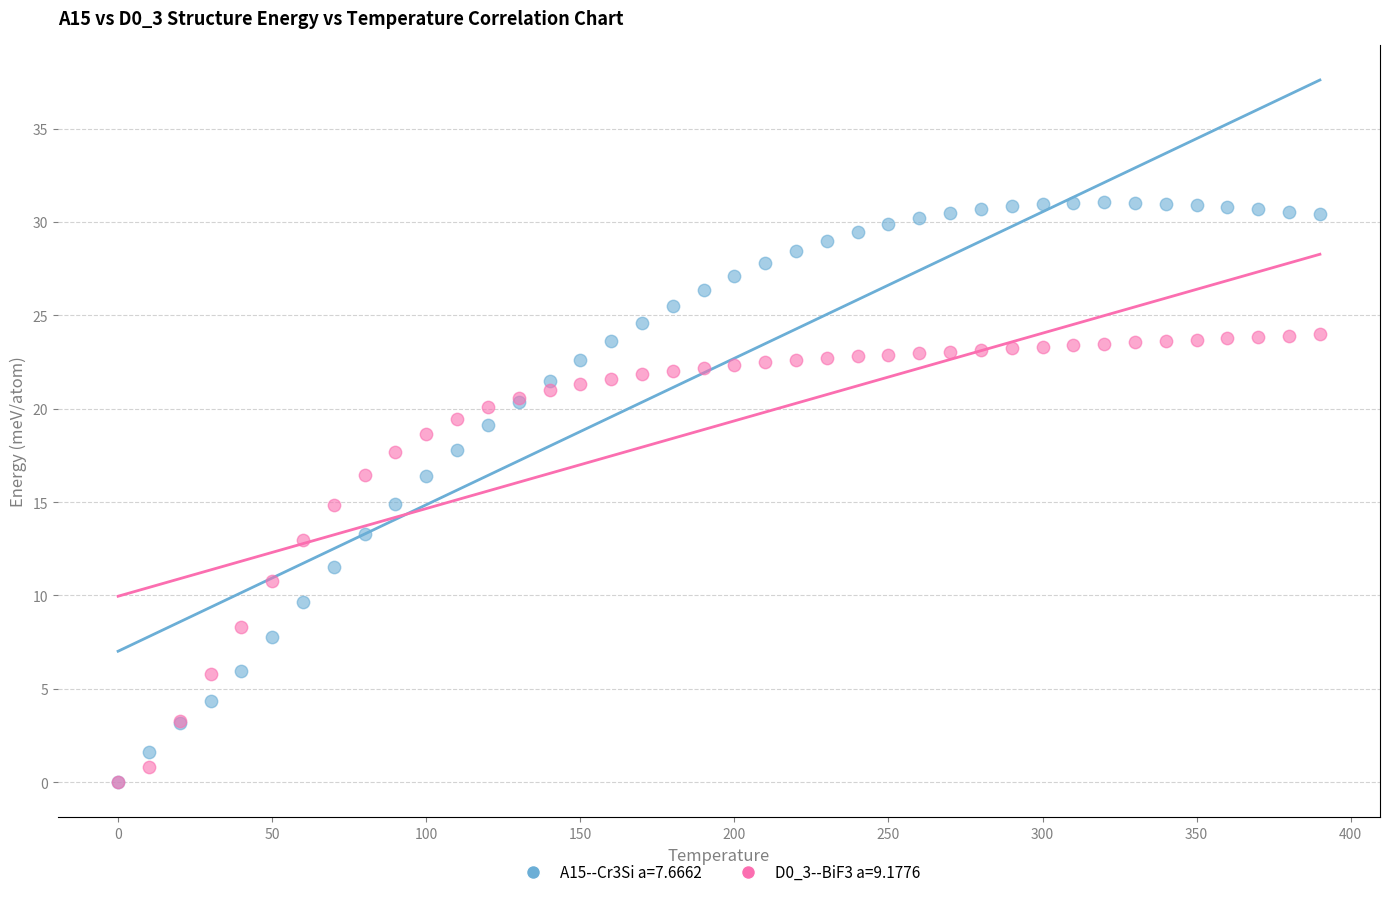

What are all the series names shown in the legend?

A15--Cr3Si a=7.6662, D0_3--BiF3 a=9.1776